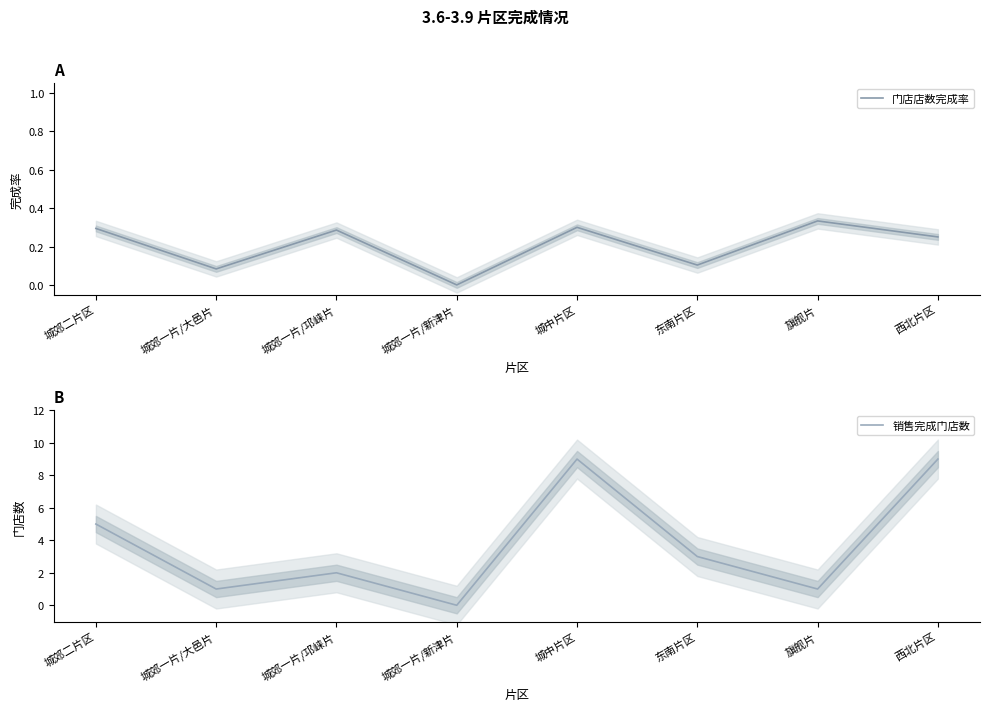

What is the sum of the 销售完成门店数 values at 城中片区 and 东南片区?

12